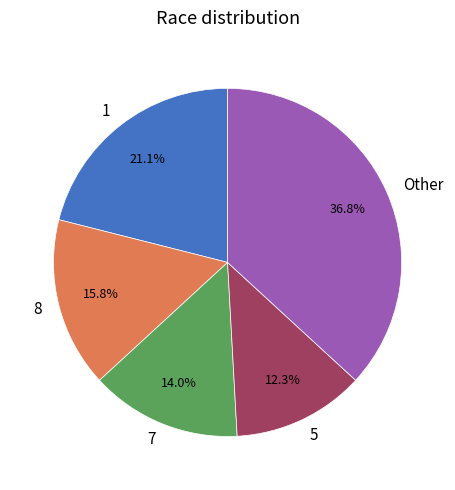

Which slice is the largest?

Other